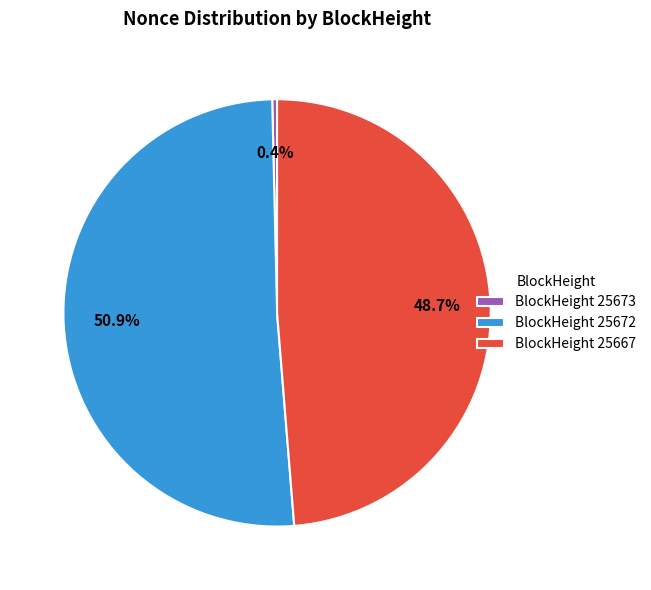

How many slices are in this pie chart?

3